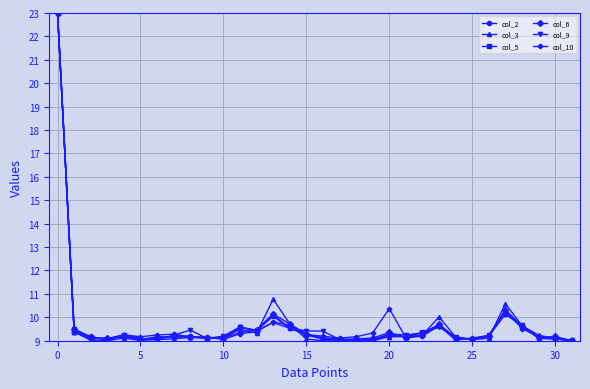

What is the highest value of the col_10 series?

23.0